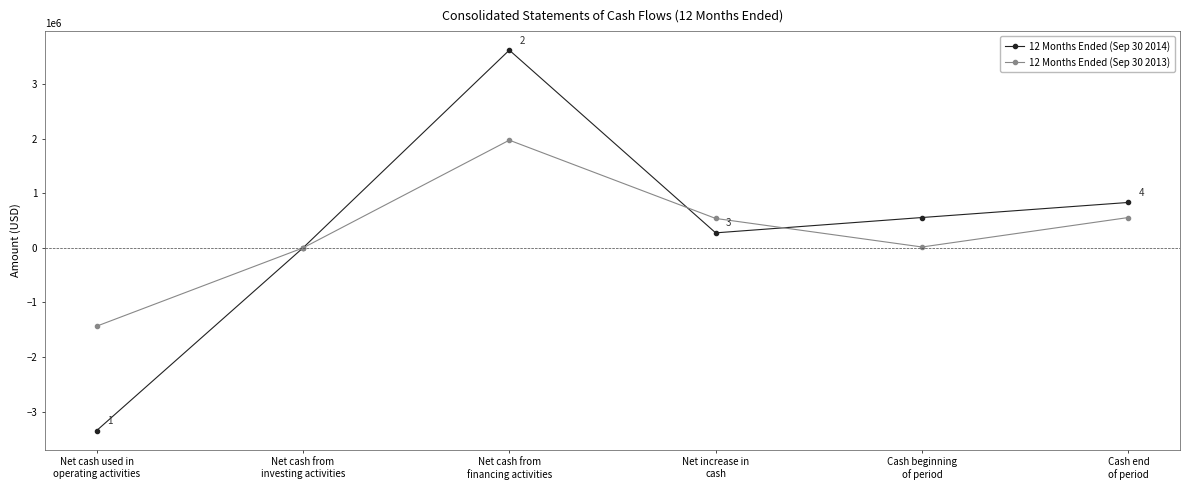

True or false: 12 Months Ended (Sep 30 2013) has more than 1 interior local peaks.

False